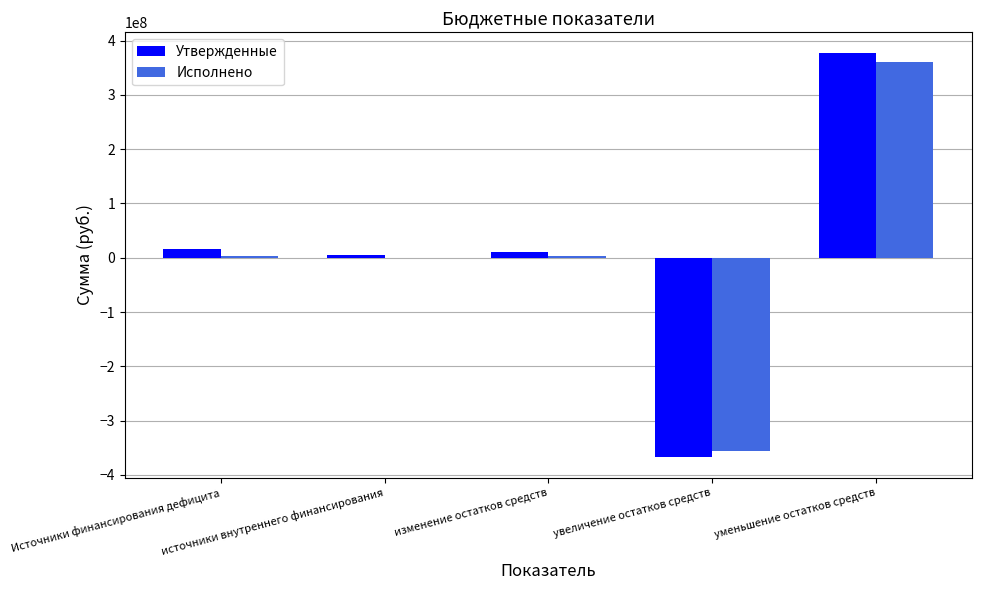

How many data points in Утвержденные are above 10099621?

3